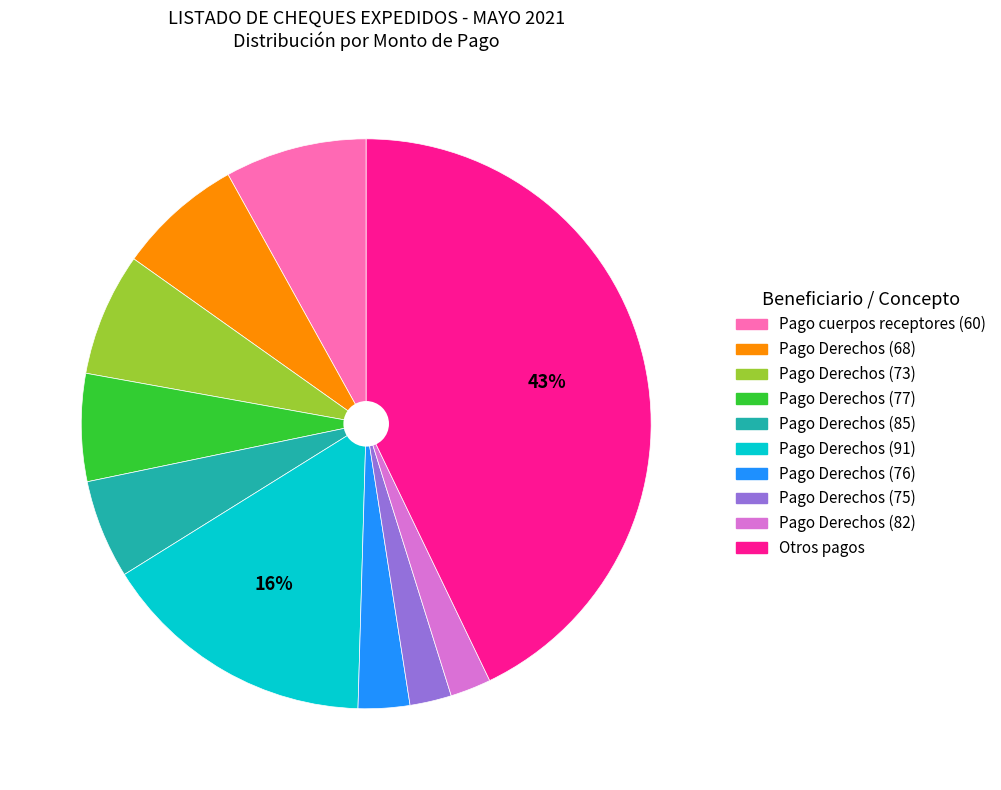

Is there a majority slice in this chart?

No